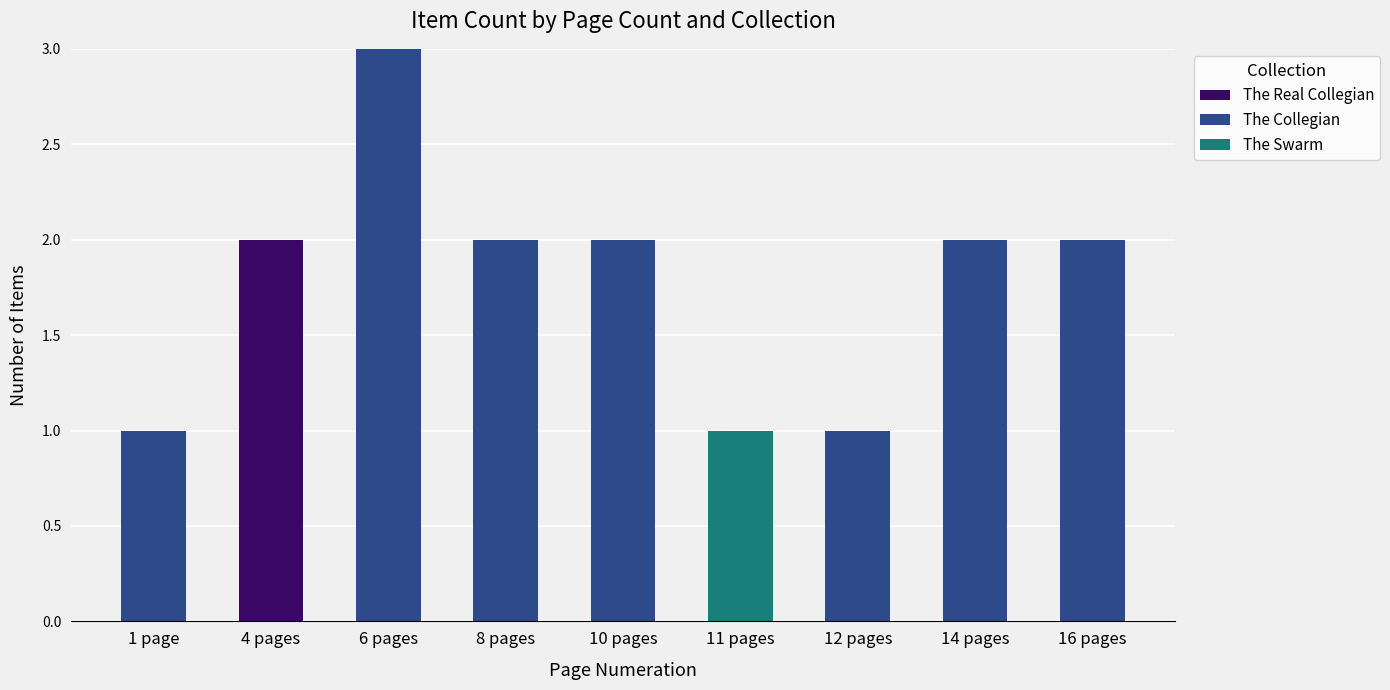

The value of The Real Collegian at 4 pages is 3. True or false?

False